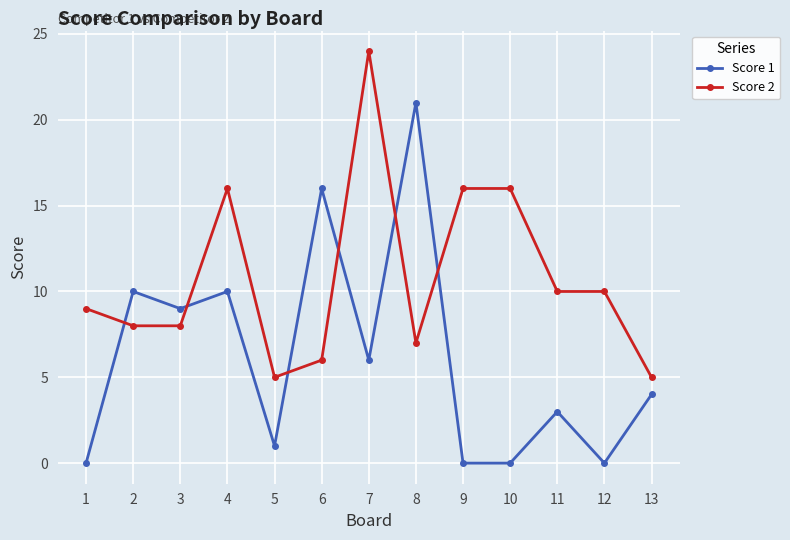

List the series in order of their overall mean, highest first.

Score 2, Score 1